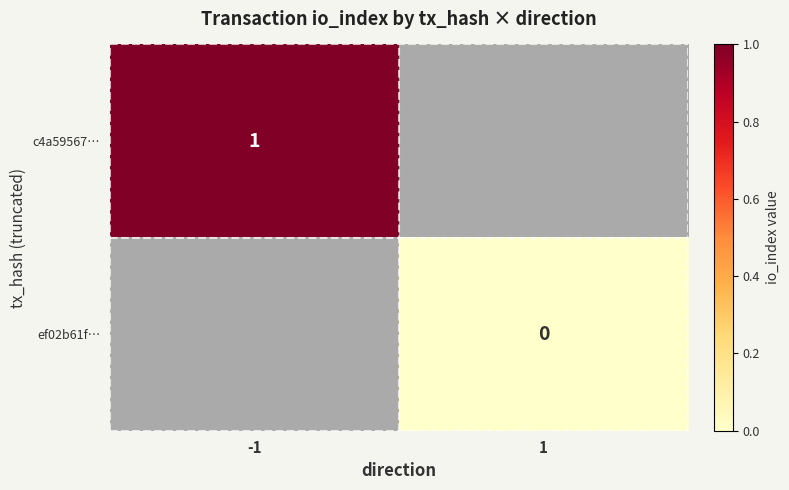

The value of c4a59567… at -1 is 0. True or false?

False